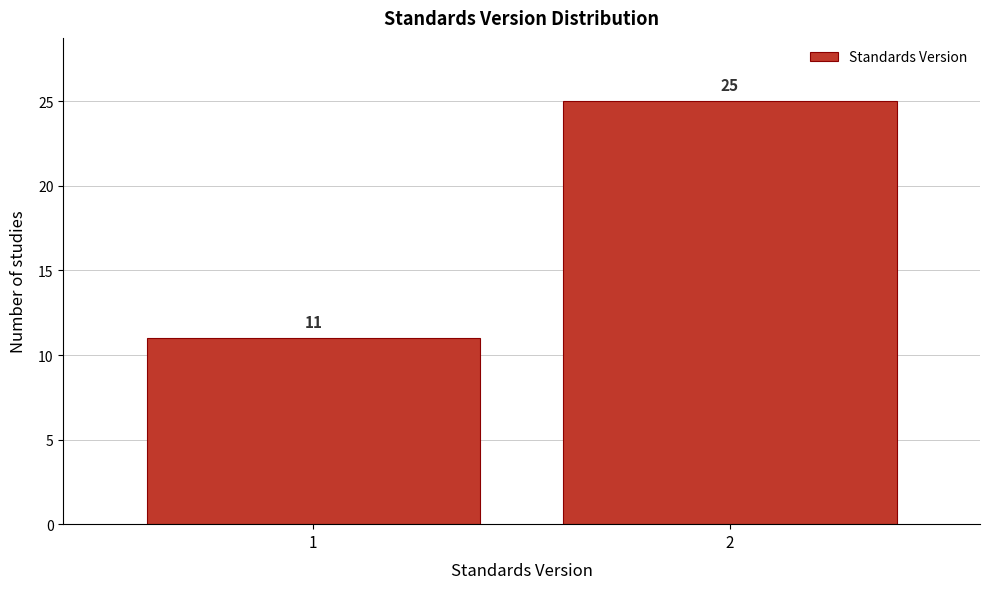

Reading left to right, extract all data points from this chart.

1=11	2=25